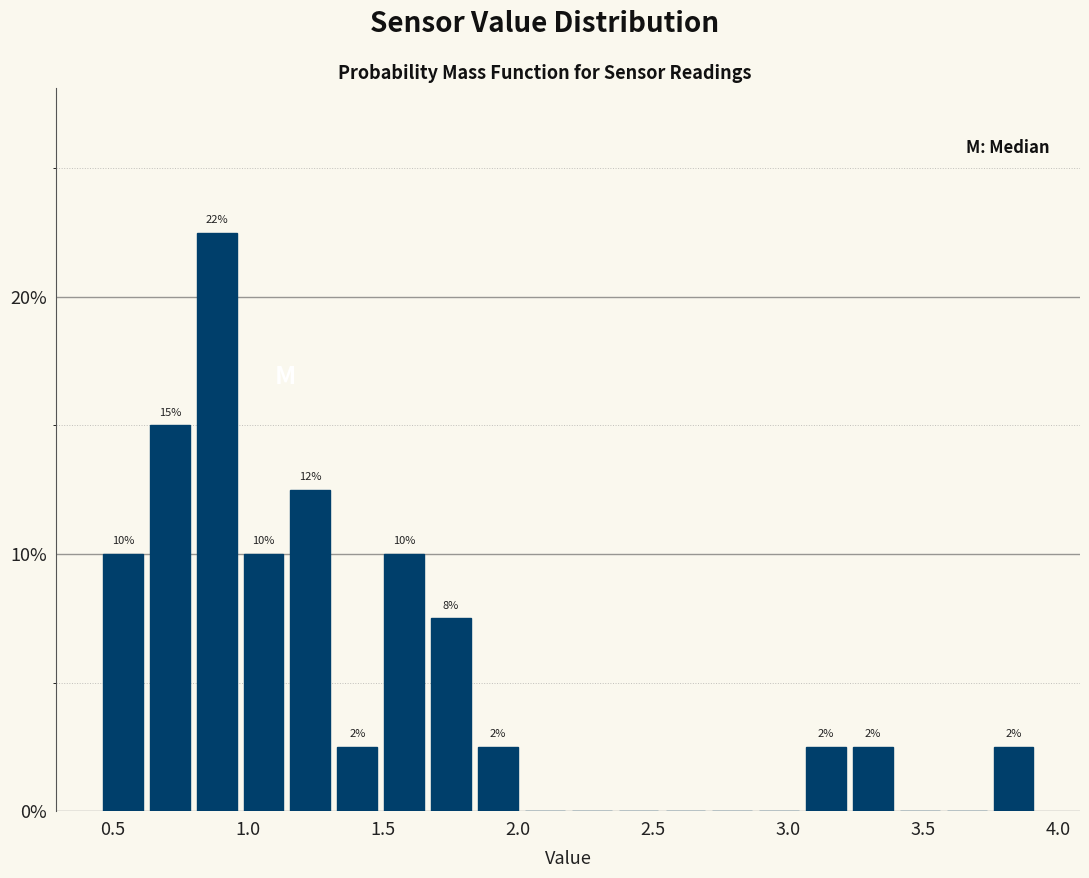

Read against the x-axis, roughly where is the centre of the tallest bar?

0.90